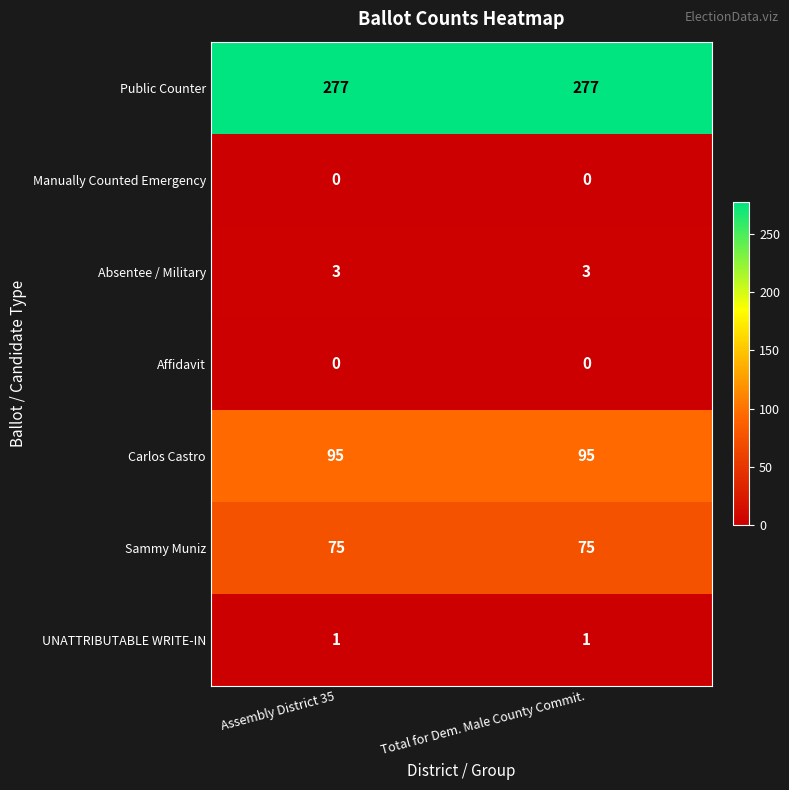

What is the spread (max minus min) of values at Assembly District 35?

277